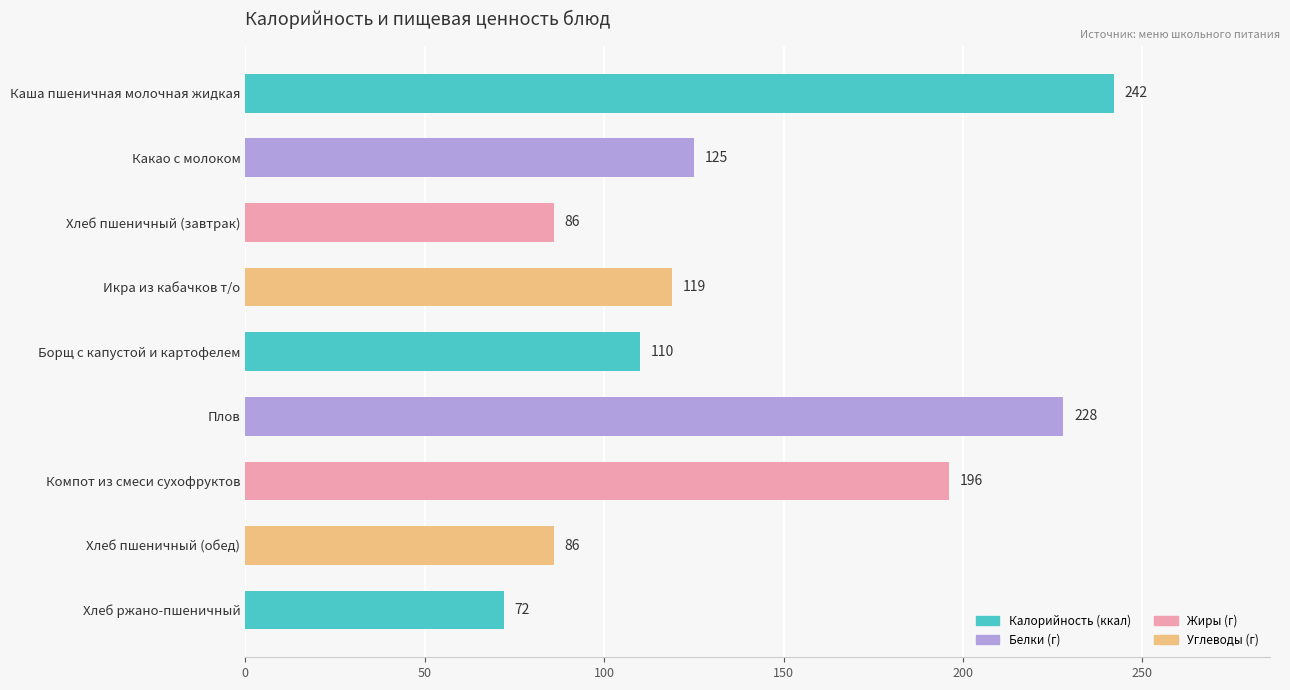

Which category has the lowest value across all series?

Хлеб ржано-пшеничный